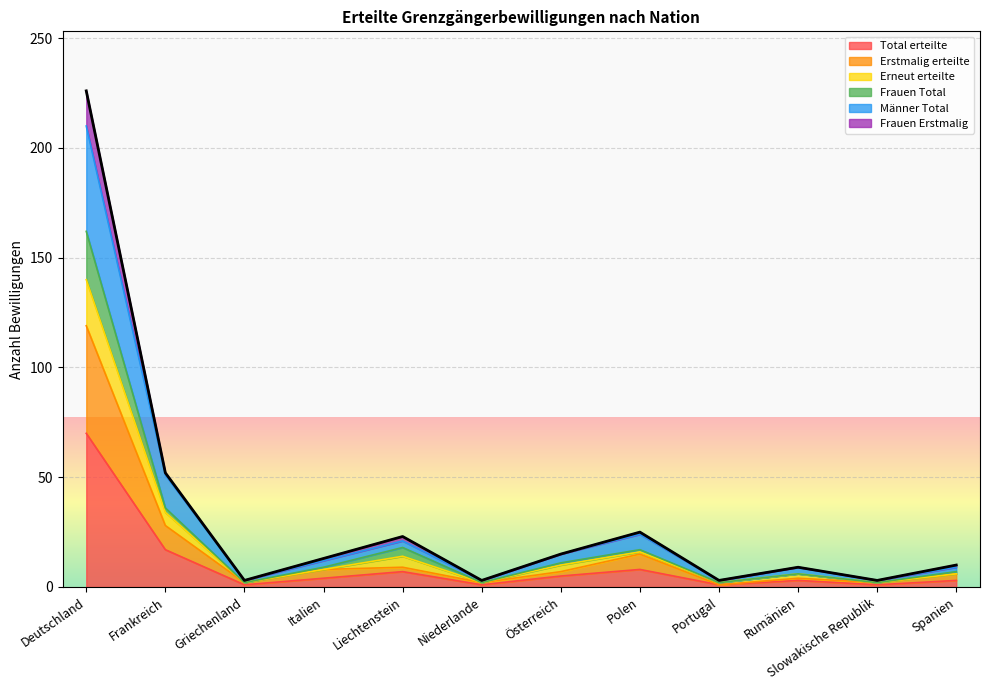

At which label does Total erteilte reach its peak?

Deutschland